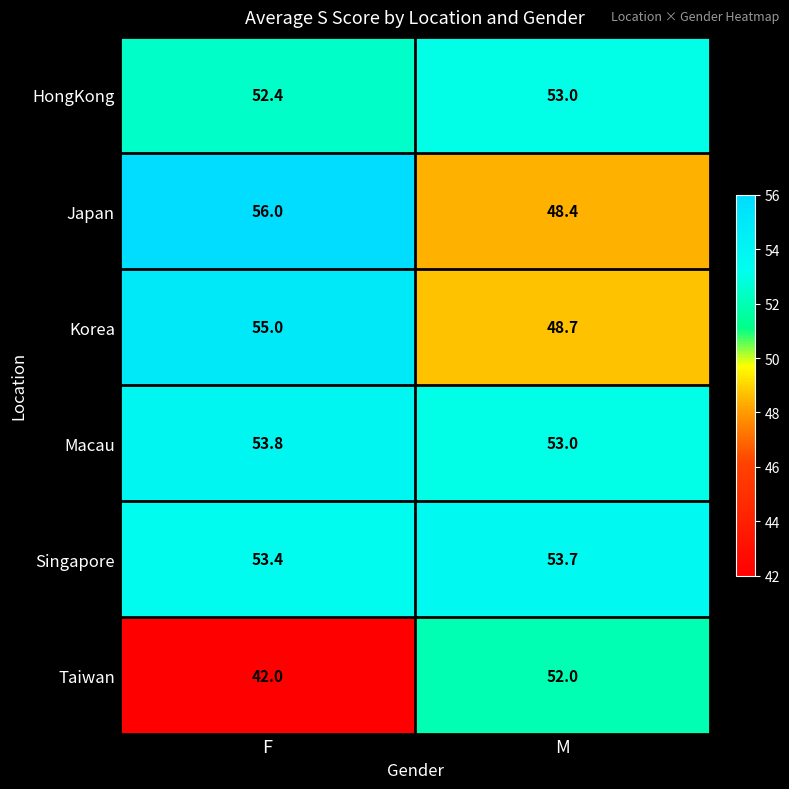

What is the difference between the maximum and minimum values in the HongKong series?

0.6